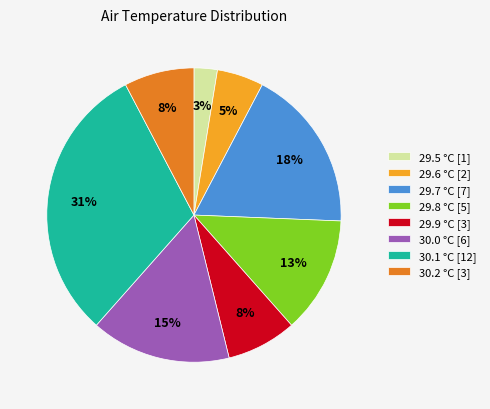

How many segments does this pie chart have?

8